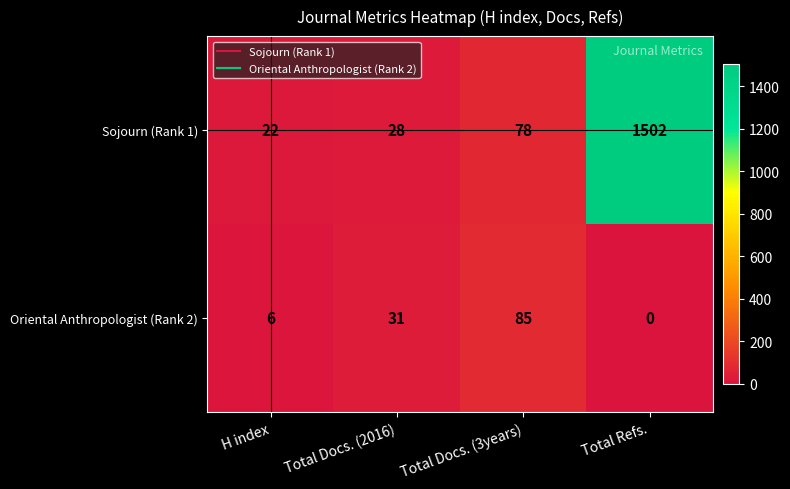

At which category is the sum across all series the highest?

Total Refs.